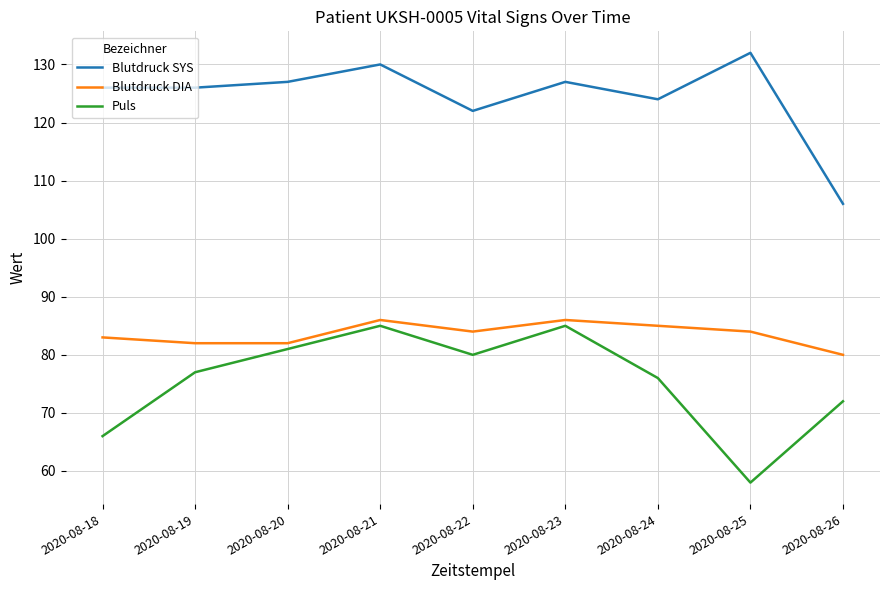

Rank the series by their average value, from lowest to highest.

Puls, Blutdruck DIA, Blutdruck SYS